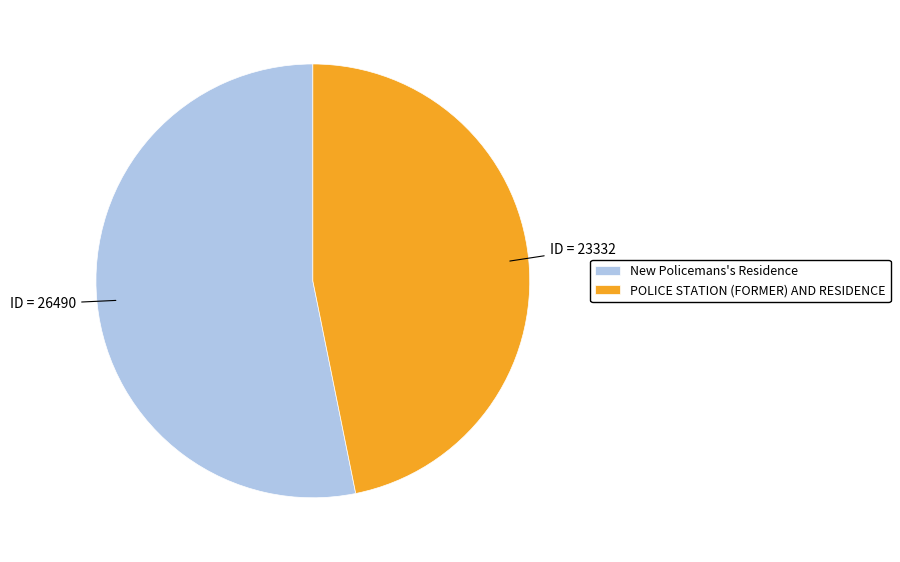

Combined, do POLICE STATION (FORMER) AND RESIDENCE and New Policemans's Residence account for over 50%?

Yes